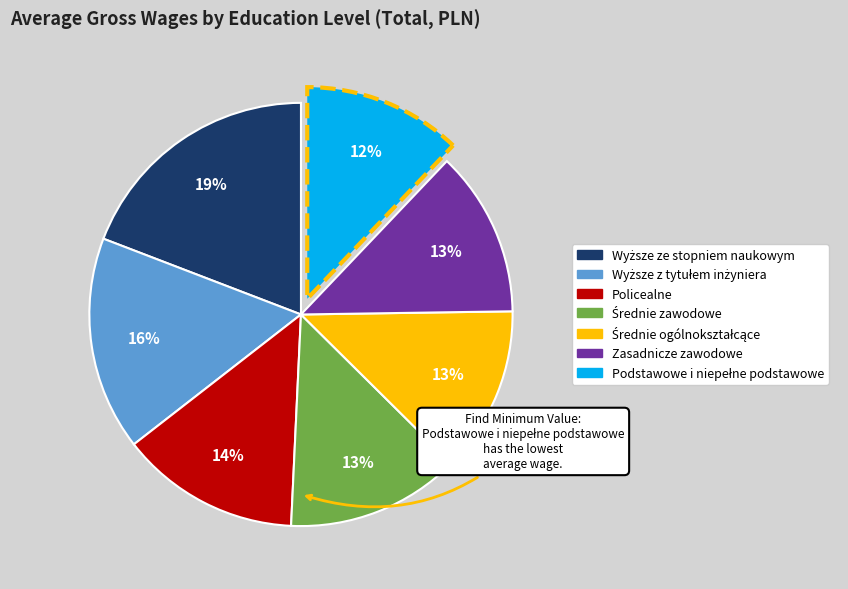

To the nearest percent, what is the average slice percentage?

14%